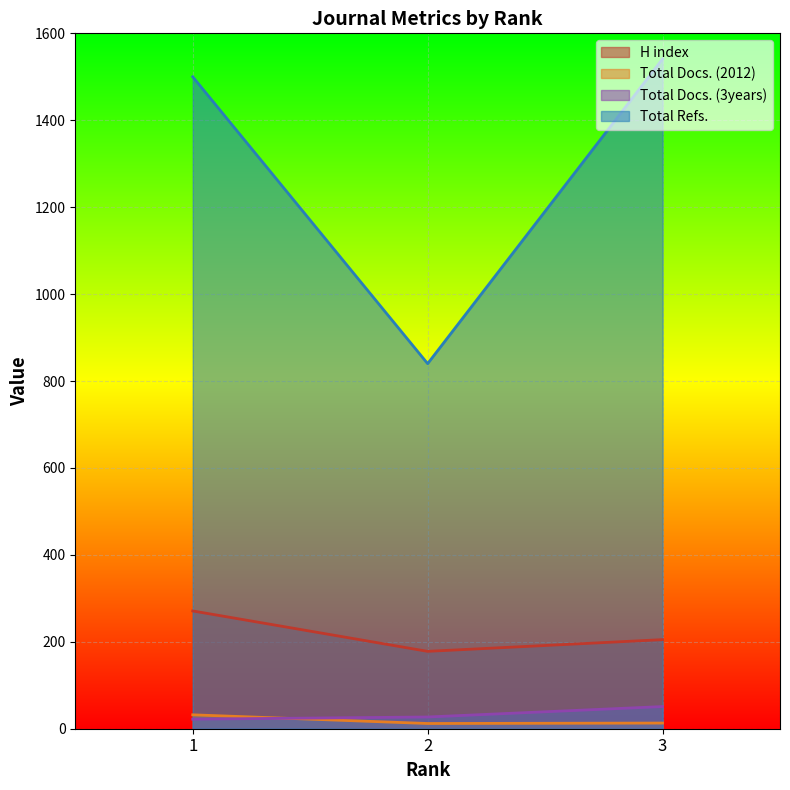

List the series in order of their peak value, highest first.

Total Refs., H index, Total Docs. (3years), Total Docs. (2012)